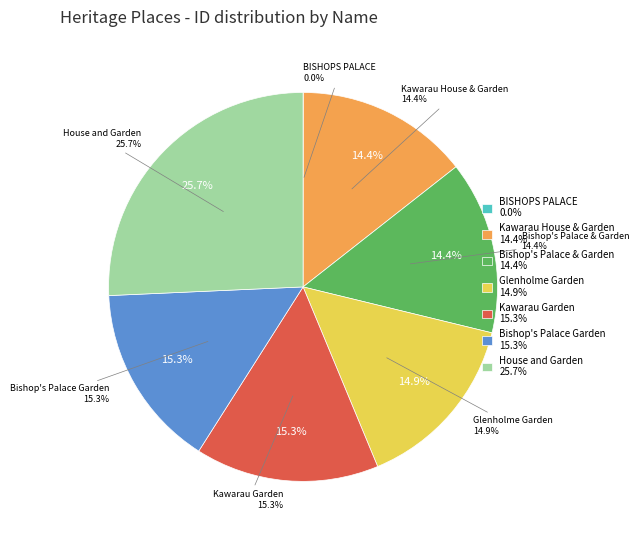

True or false: Bishop's Palace & Garden accounts for 1% of the total.

False